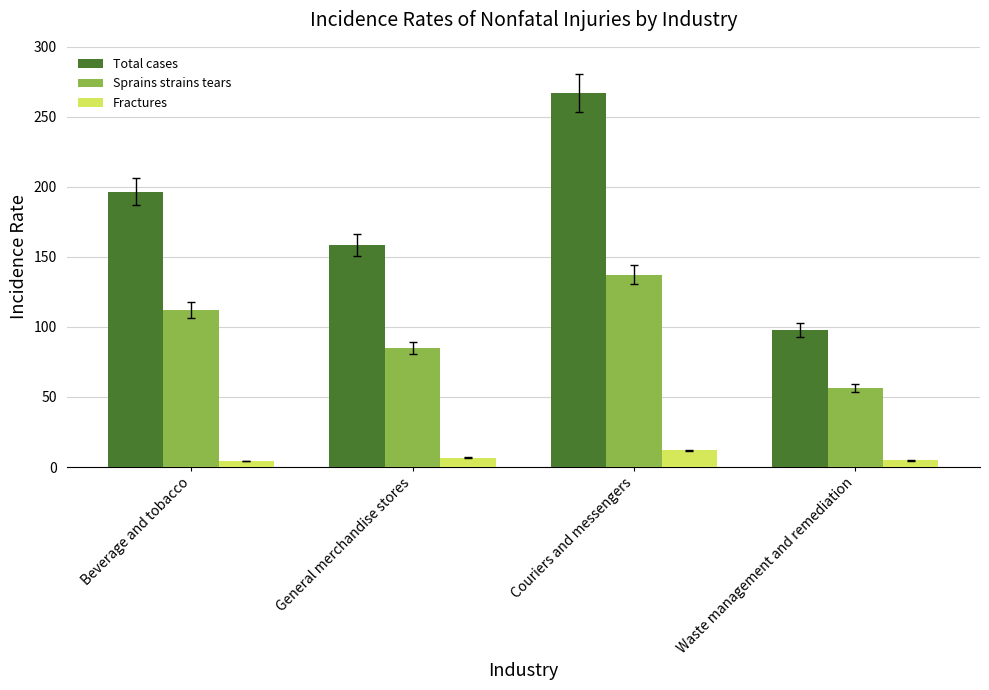

What is the smallest value displayed?

4.3